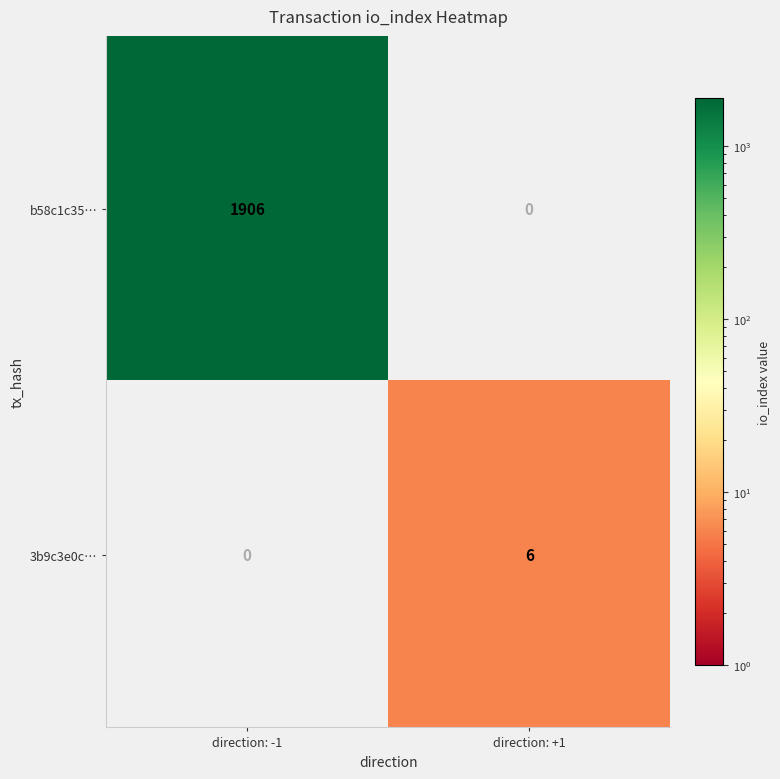

What is the sum of the 3b9c3e0c… values at direction: -1 and direction: +1?

6